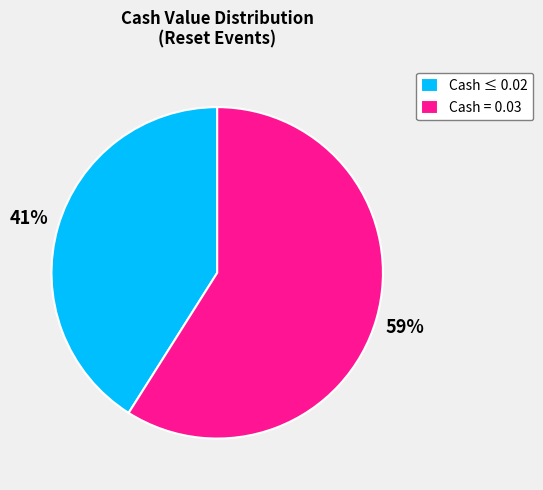

To the nearest percent, what portion does Cash = 0.03 represent?

59%